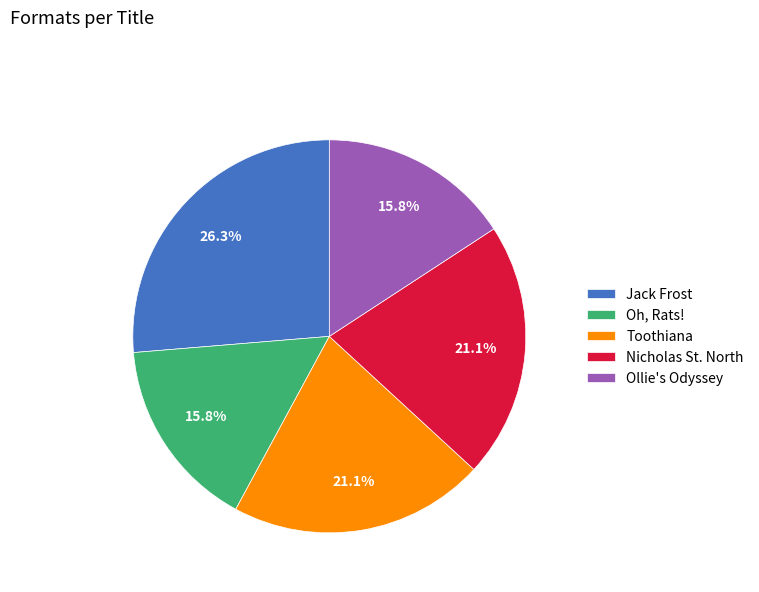

What percentage do Nicholas St. North and Jack Frost together represent?

47.4%